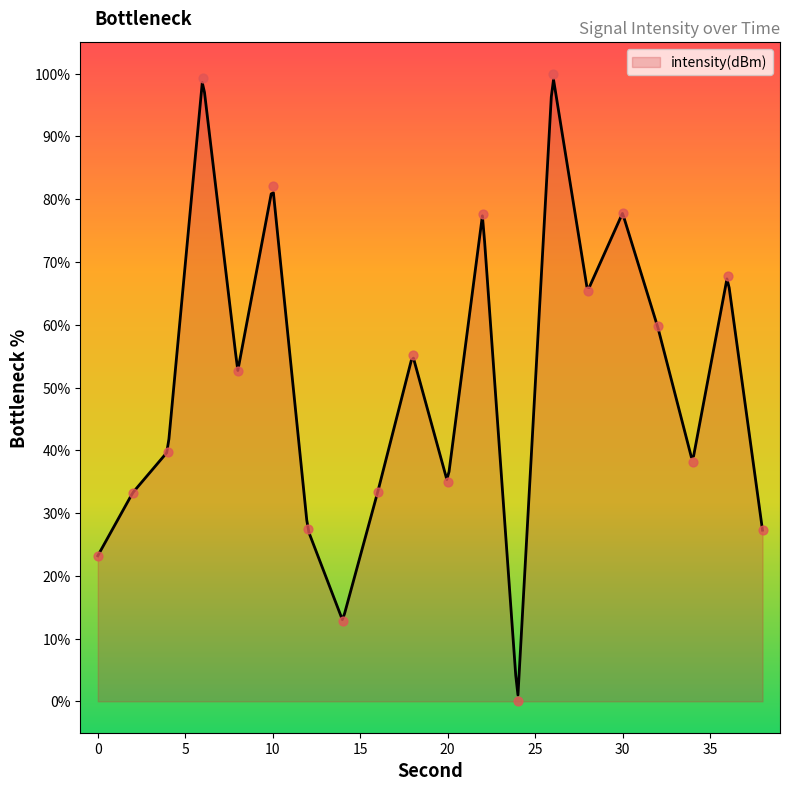

Approximately how many times larger is the value at 30 compared to 10?

0.9